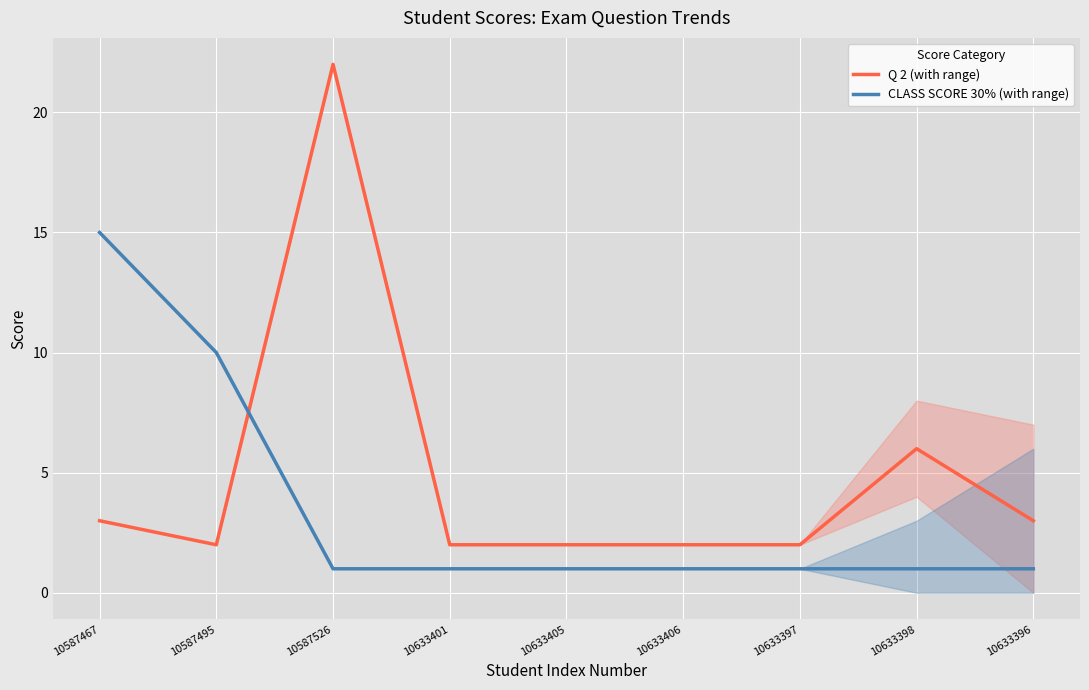

How many lines are shown in the chart?

2